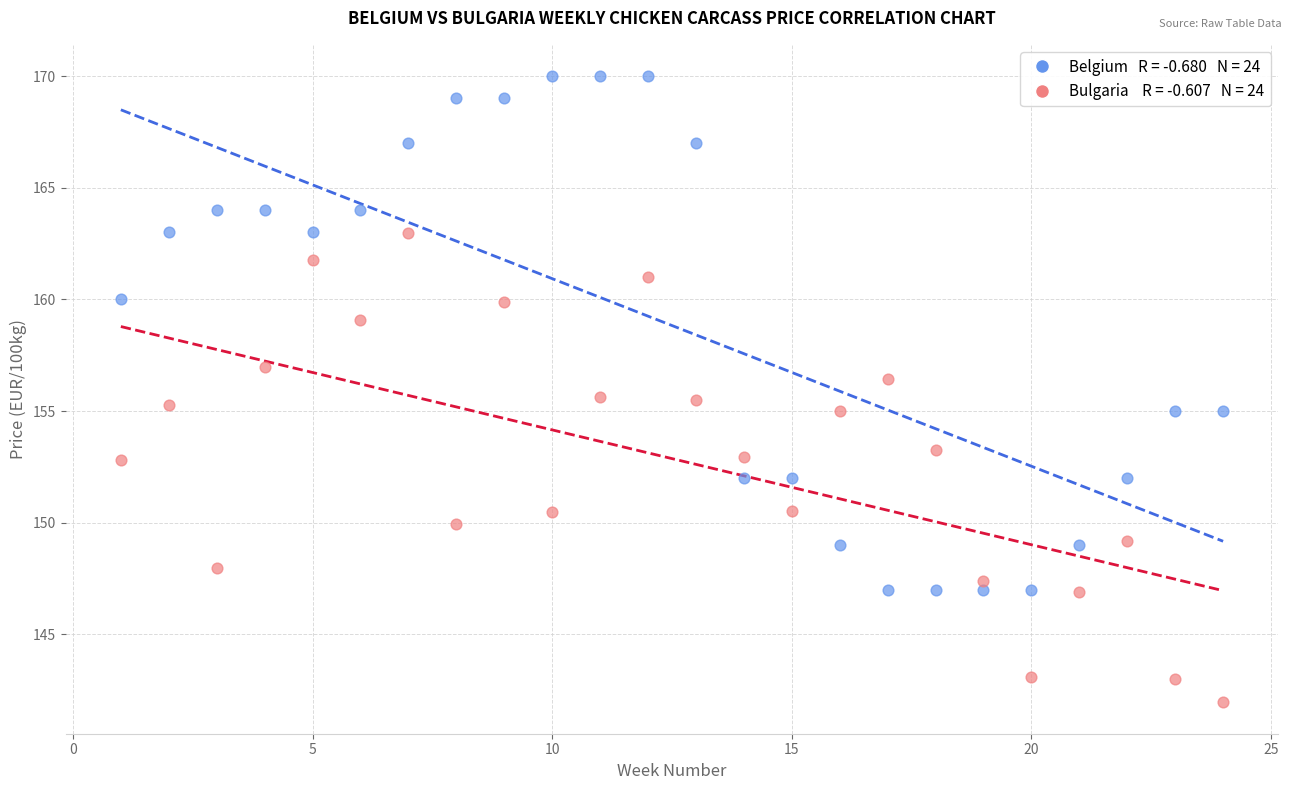

Across all data points, what is the range of Y values (max minus min)?

28.0